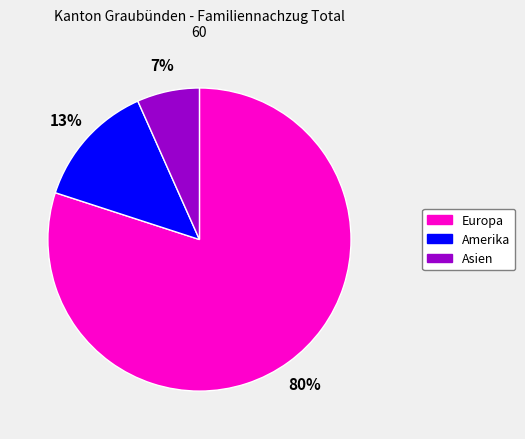

Which slice is the smallest?

Asien